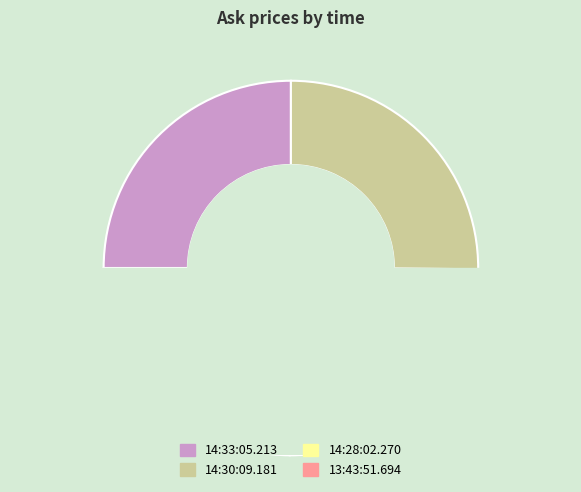

To the nearest percent, what is the combined percentage of 13:43:51.694 and 14:33:05.213?

50%